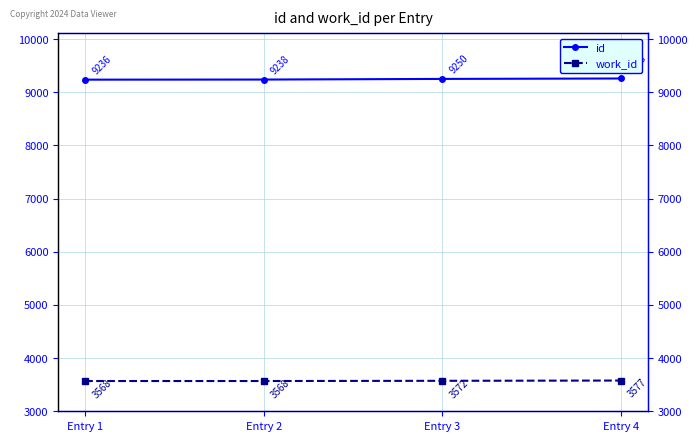

How many categories are shown in the chart?

4